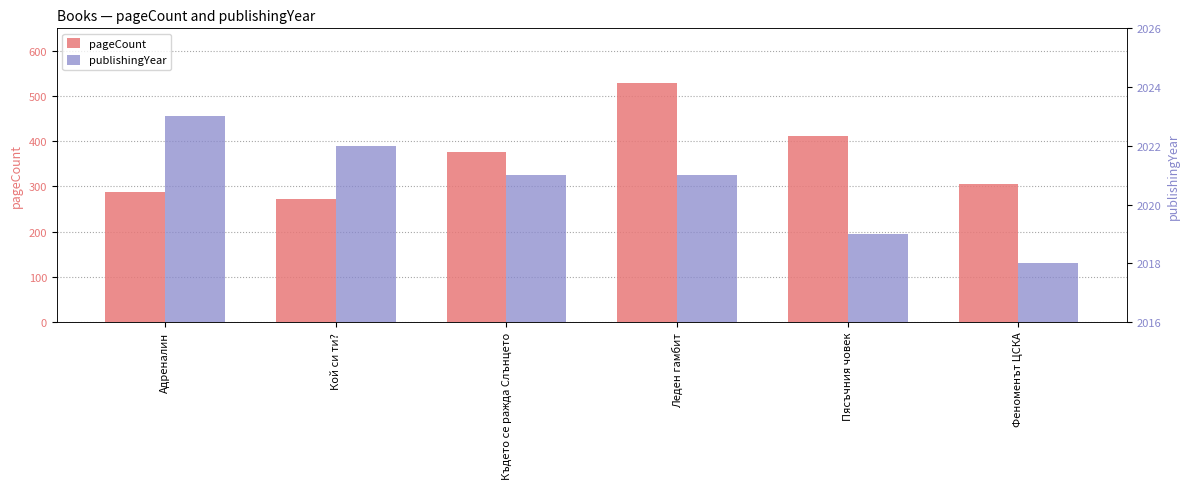

How many bars are there in each group?

2